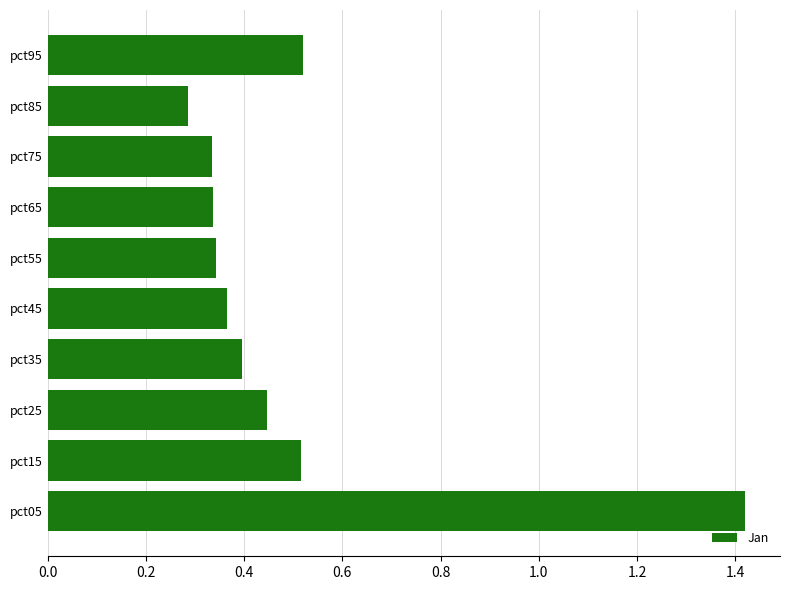

The value at pct85 is 0.3. True or false?

True